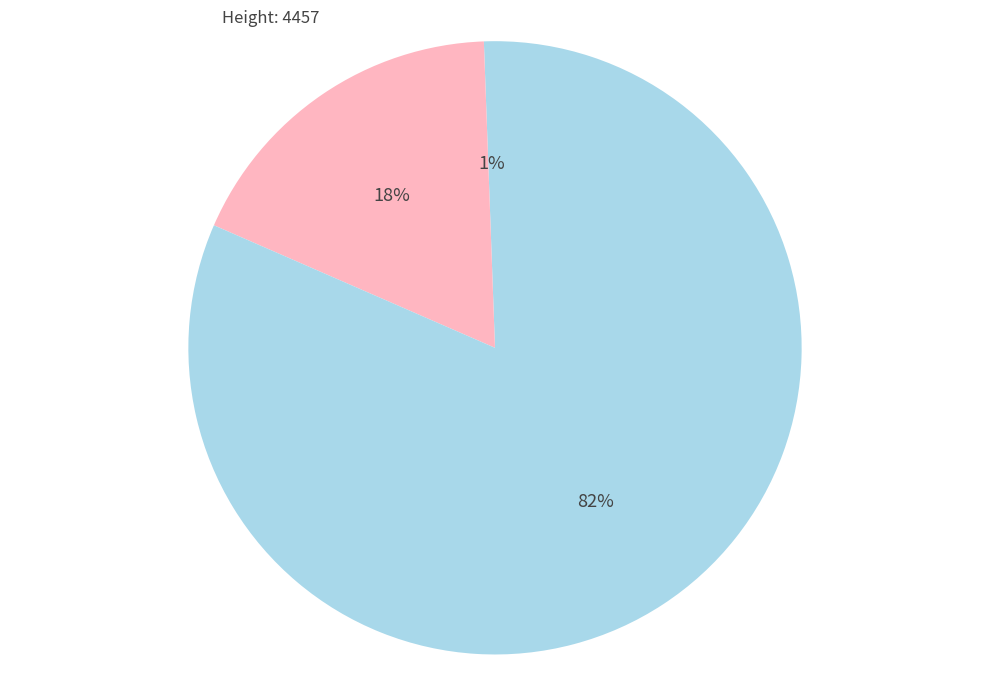

What is the largest slice in the pie chart?

4451